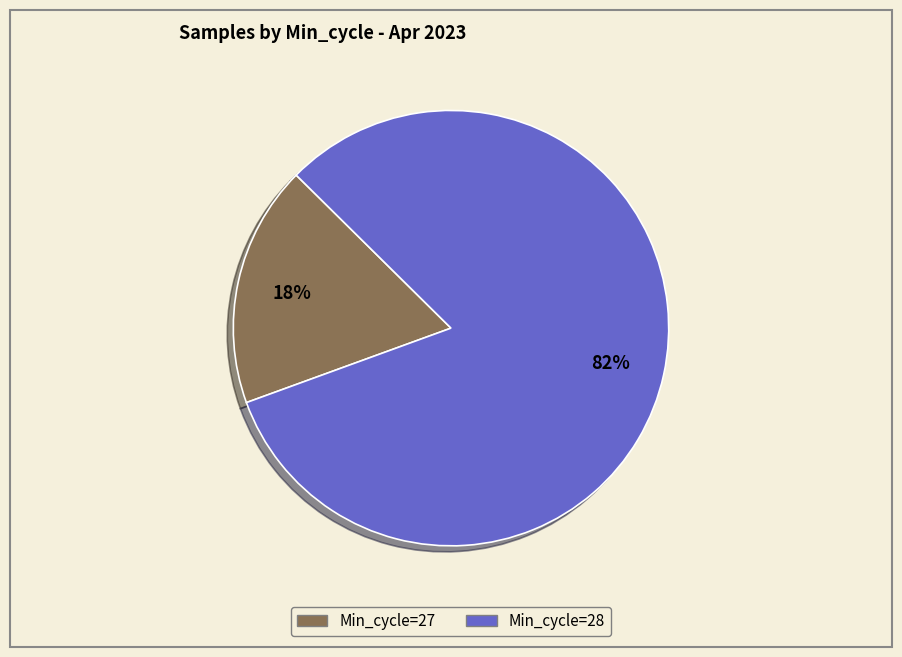

To the nearest percent, what is the average slice percentage?

50%